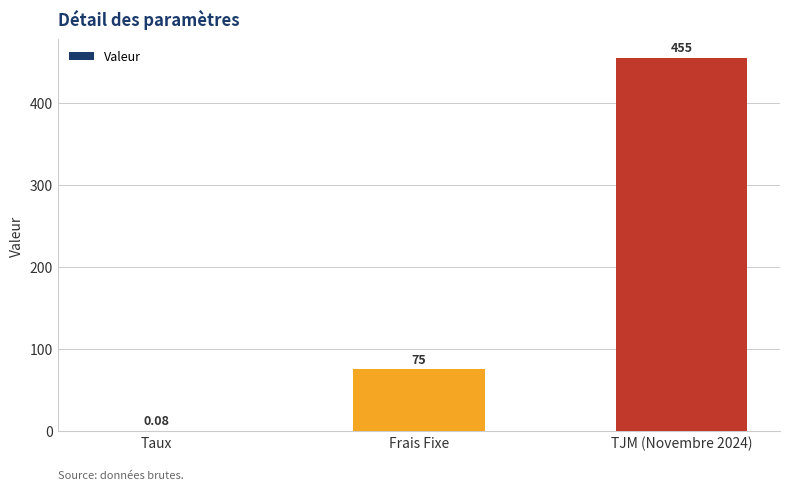

Which has a higher value, TJM (Novembre 2024) or Frais Fixe?

TJM (Novembre 2024)